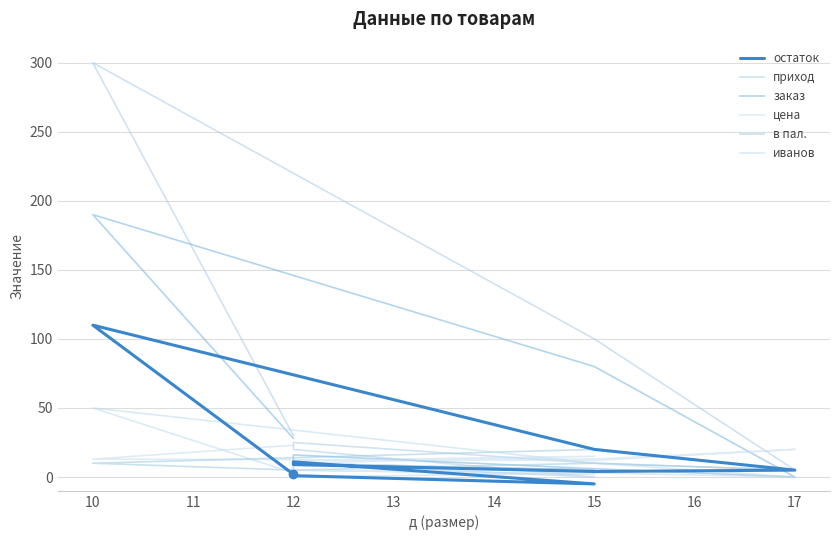

What is the sum of all в пал. values?

80